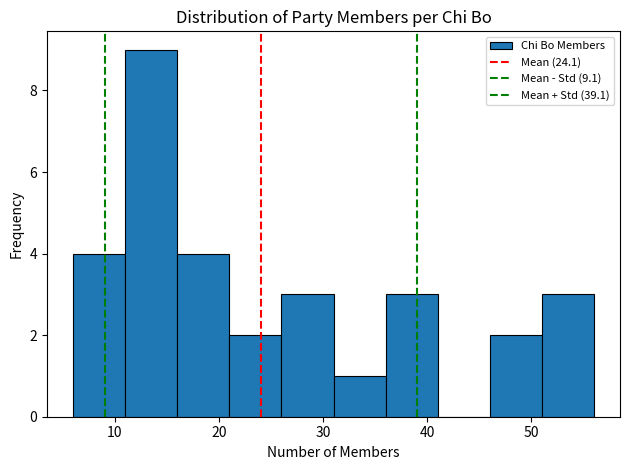

How tall is the bar that spans 46 to 51 on the x-axis? The values are not printed on the chart, so give them approximately, as read against the axis.

2